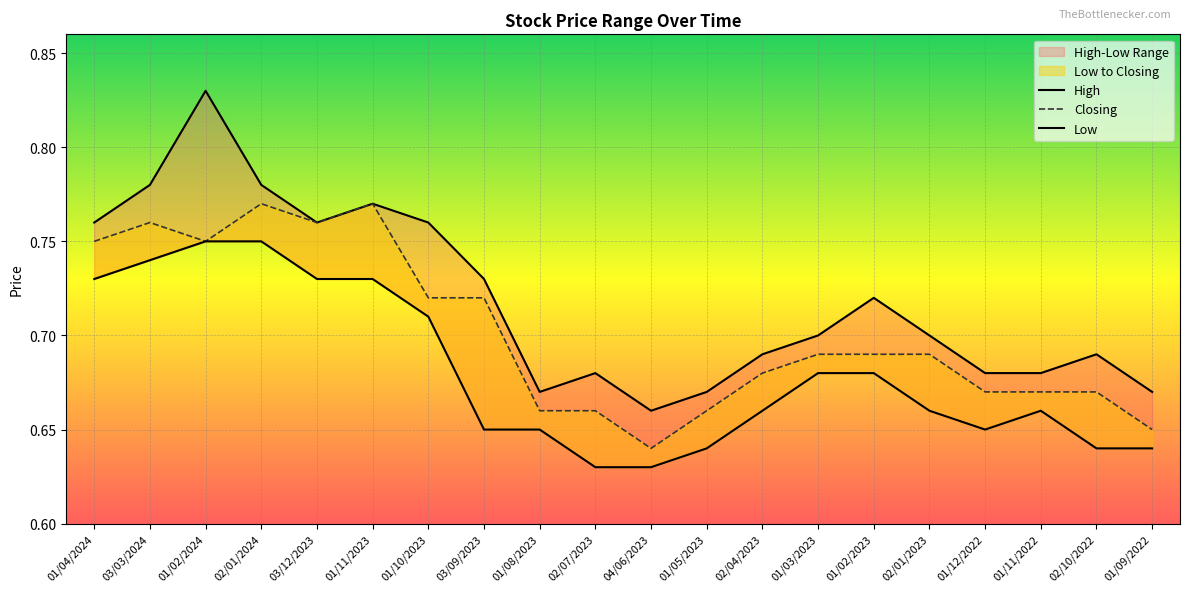

Rank the categories by Low value from lowest to highest.

02/07/2023, 04/06/2023, 01/05/2023, 02/10/2022, 01/09/2022, 03/09/2023, 01/08/2023, 01/12/2022, 02/04/2023, 02/01/2023, 01/11/2022, 01/03/2023, 01/02/2023, 01/10/2023, 01/04/2024, 03/12/2023, 01/11/2023, 03/03/2024, 01/02/2024, 02/01/2024